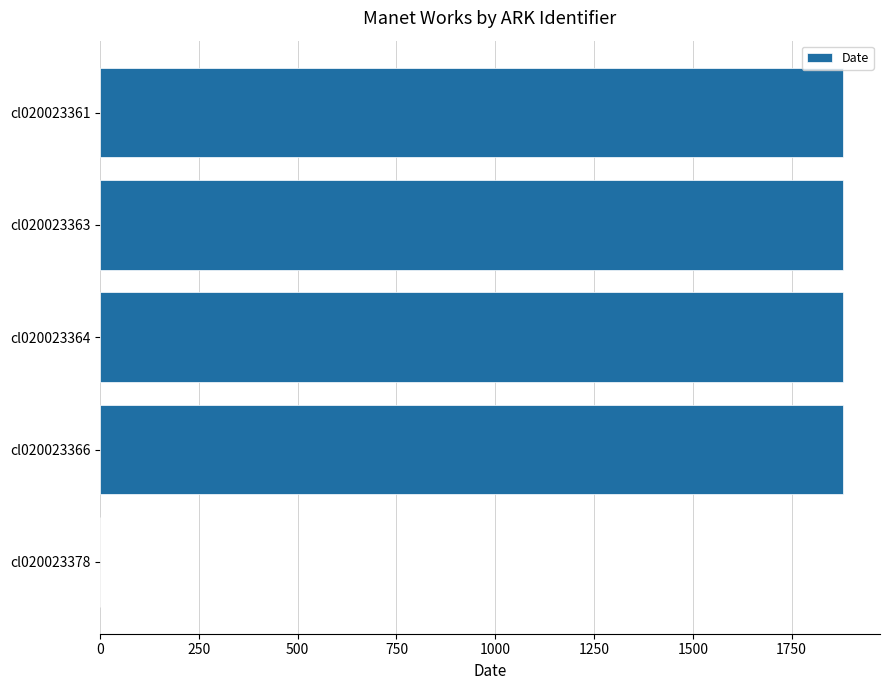

What is the sum of the values at cl020023363 and cl020023366?

3760